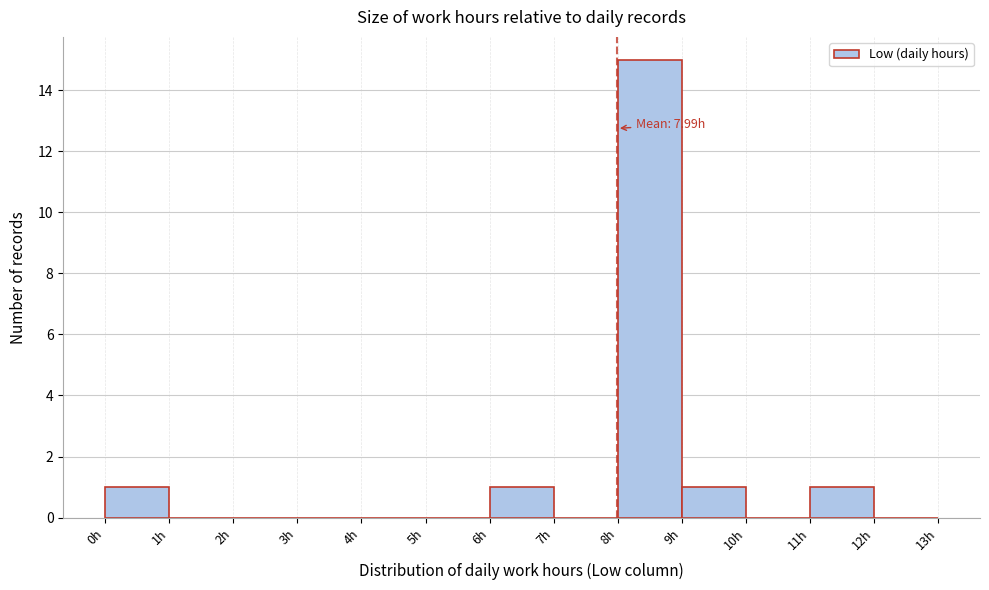

Which range on the x-axis has the tallest bar?

8 to 9